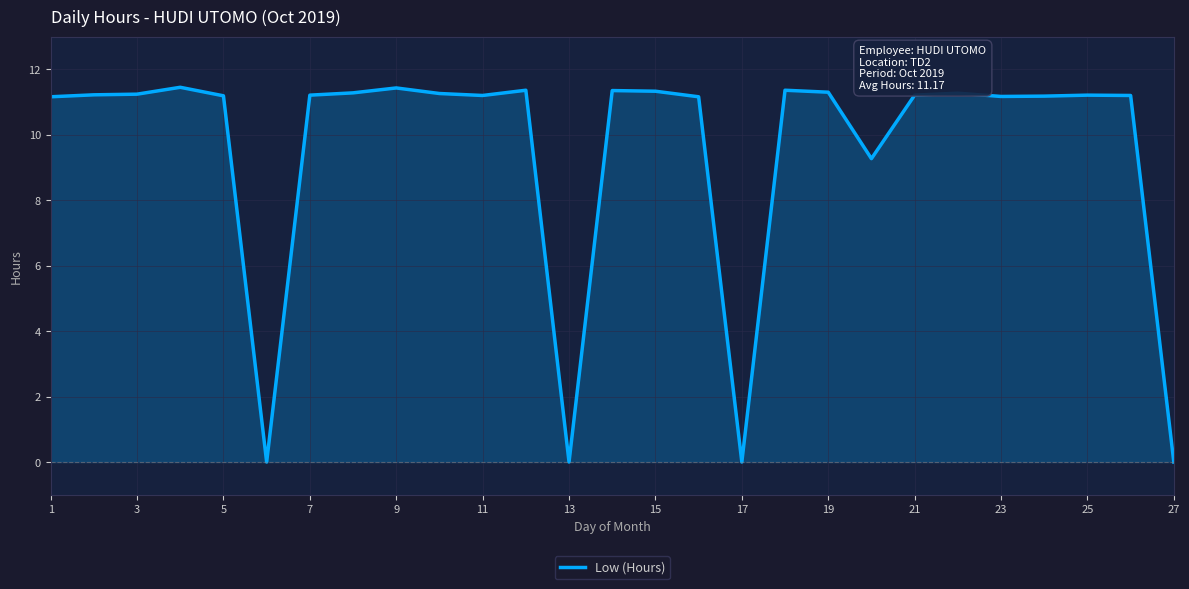

Approximately how many times larger is the value at 5 compared to 9?

1.0